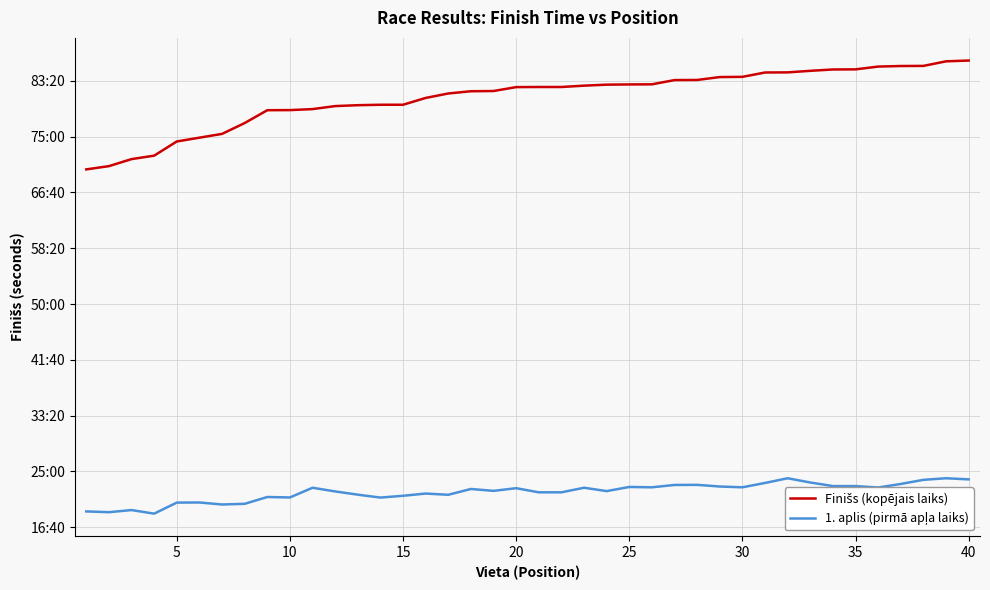

In 1. aplis (pirmā apļa laiks), how many points are higher than both neighbors (excluding endpoints)?

12